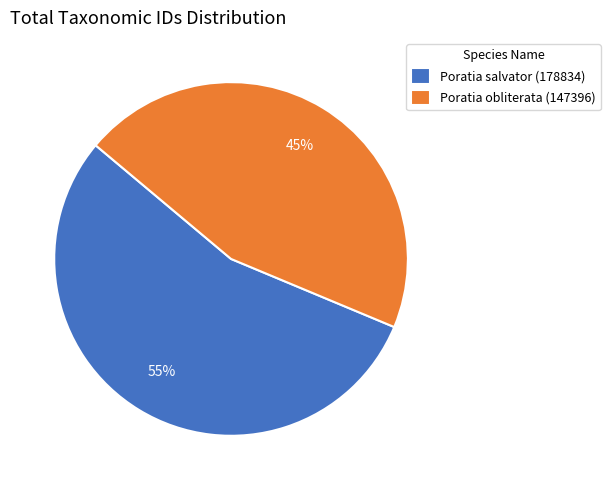

Which slice is the smallest?

Poratia obliterata (147396)